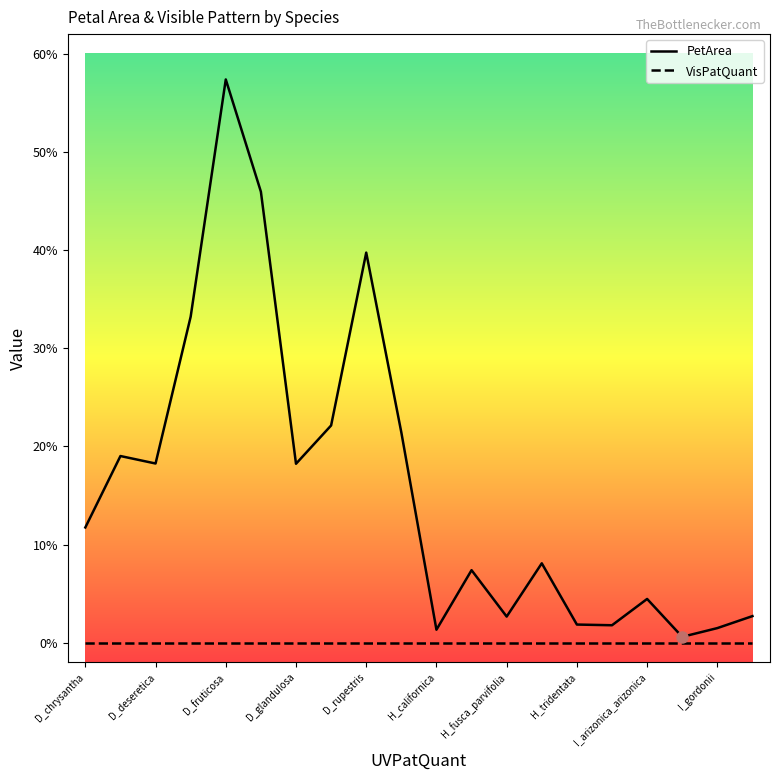

Which series has the largest range (max minus min)?

PetArea